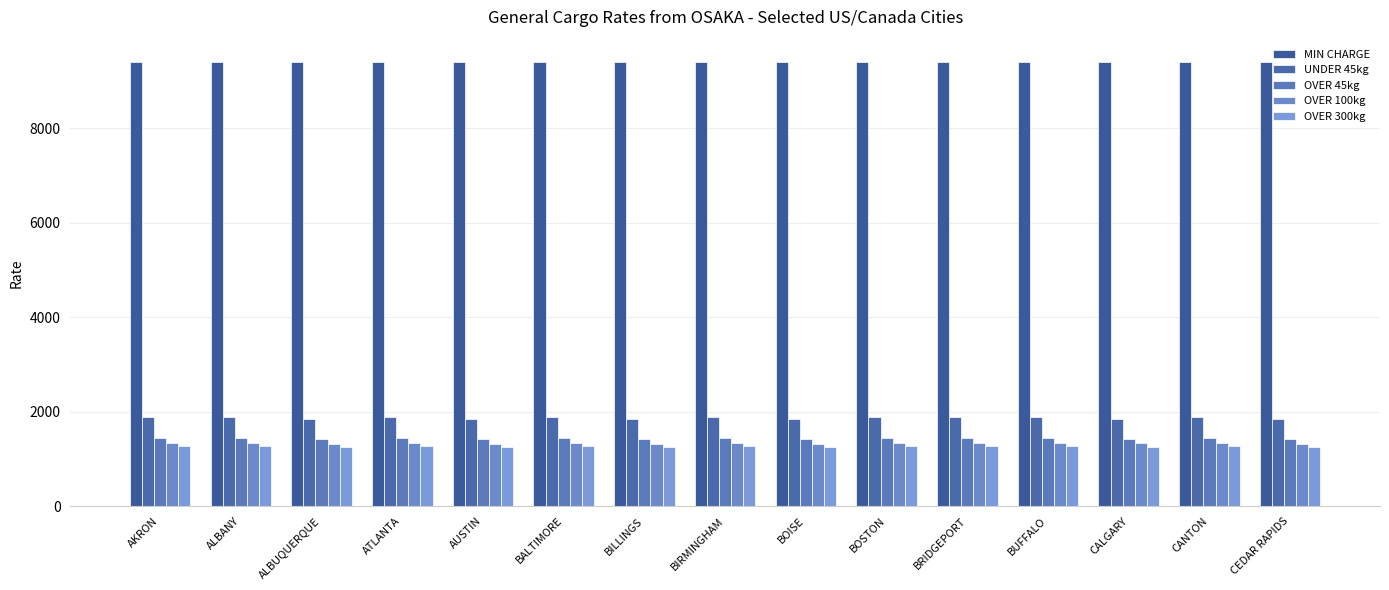

Is the value of OVER 300kg at BOSTON greater than the value of UNDER 45kg at CALGARY?

No